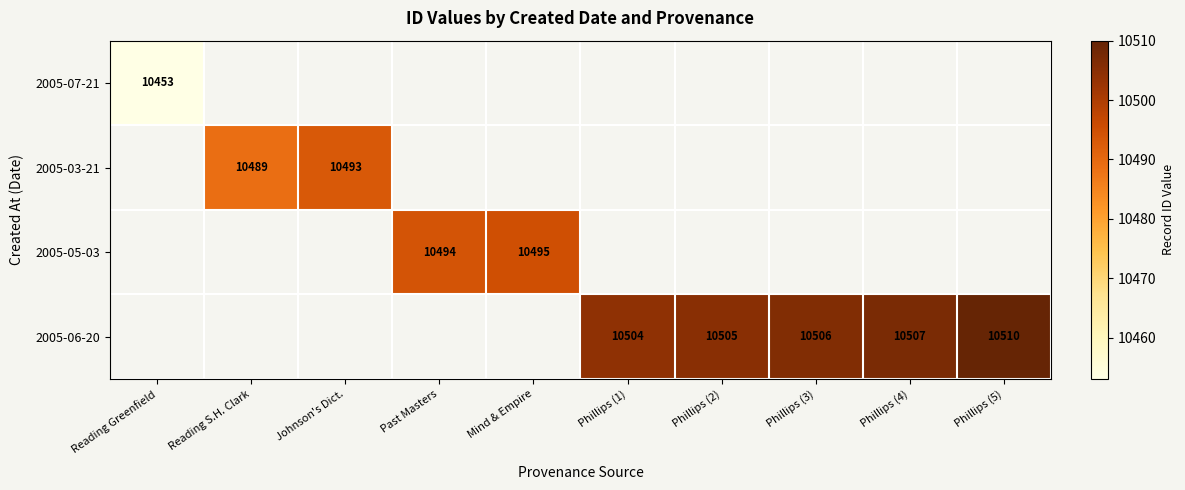

True or false: 2005-05-03 has a value of 10494 at Past Masters.

True